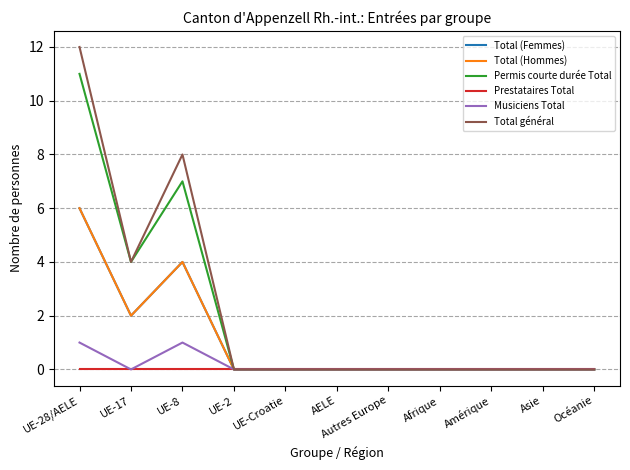

At which category is the sum across all series the highest?

UE-28/AELE